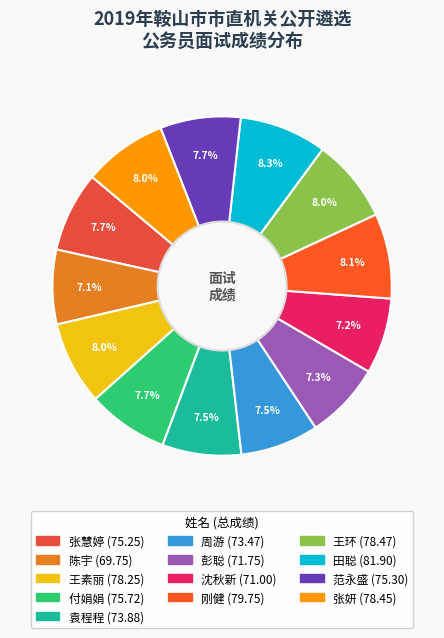

To the nearest percent, what is the difference between the largest and smallest slice percentages?

1%